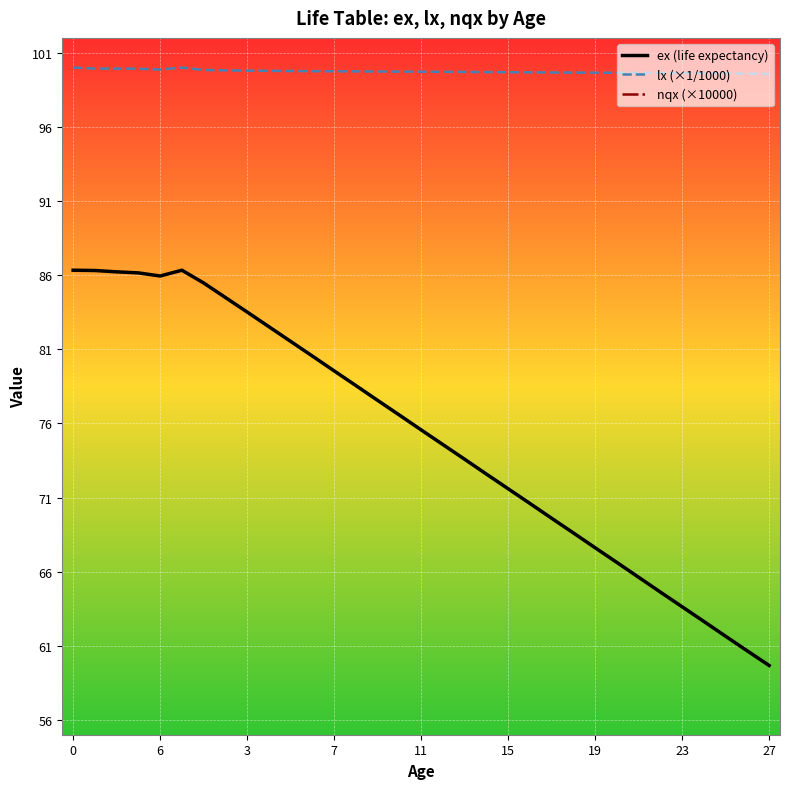

True or false: nqx (×10000) has more than 0 interior local peaks.

True